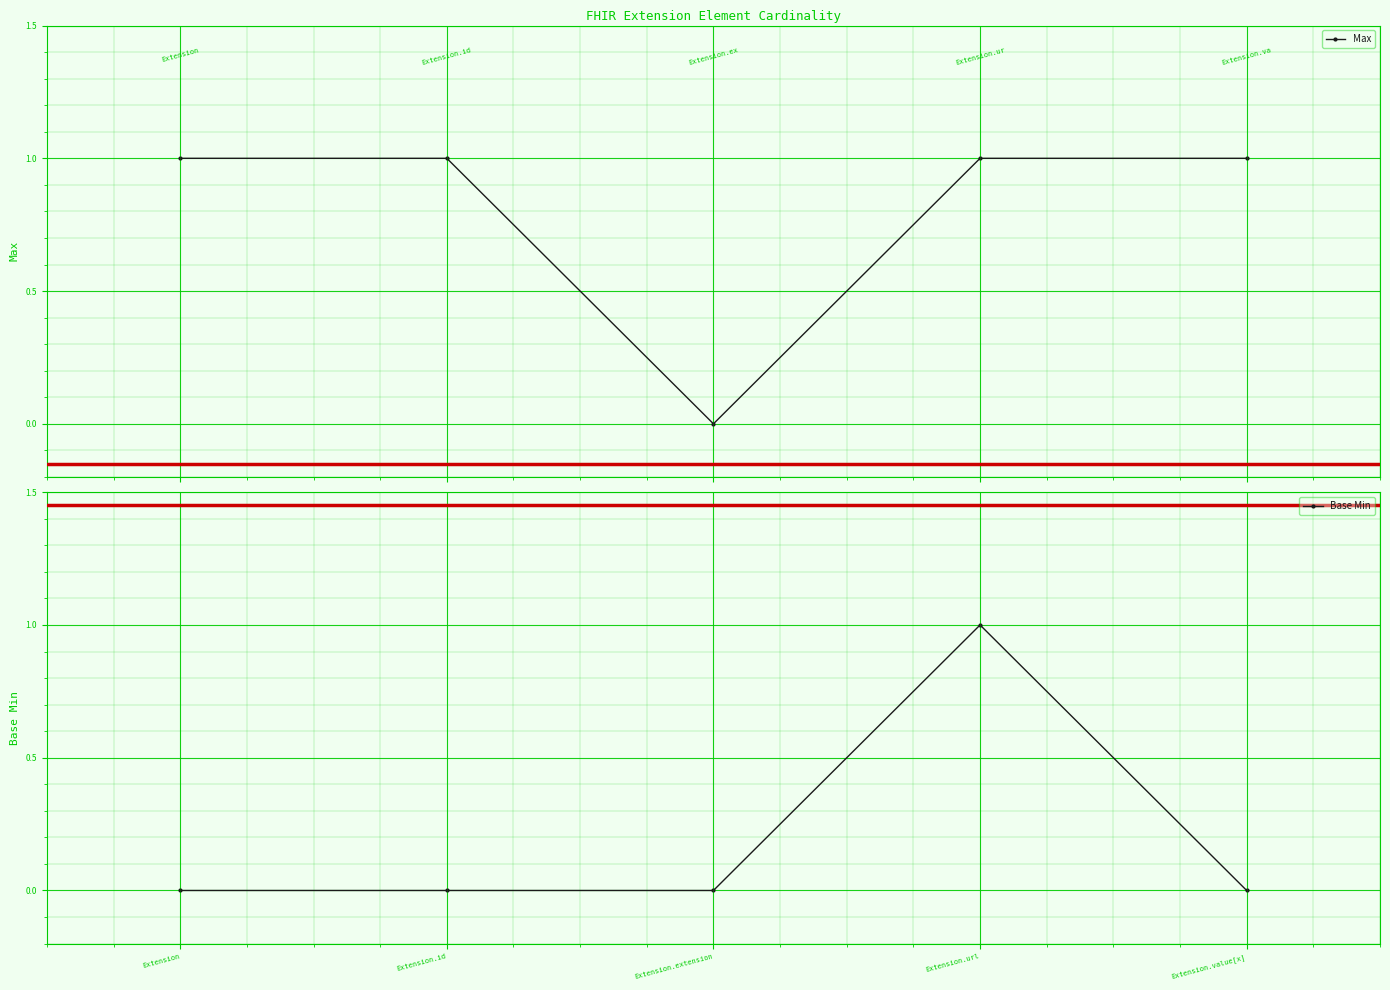

At which category is the sum across all series the highest?

Extension.url